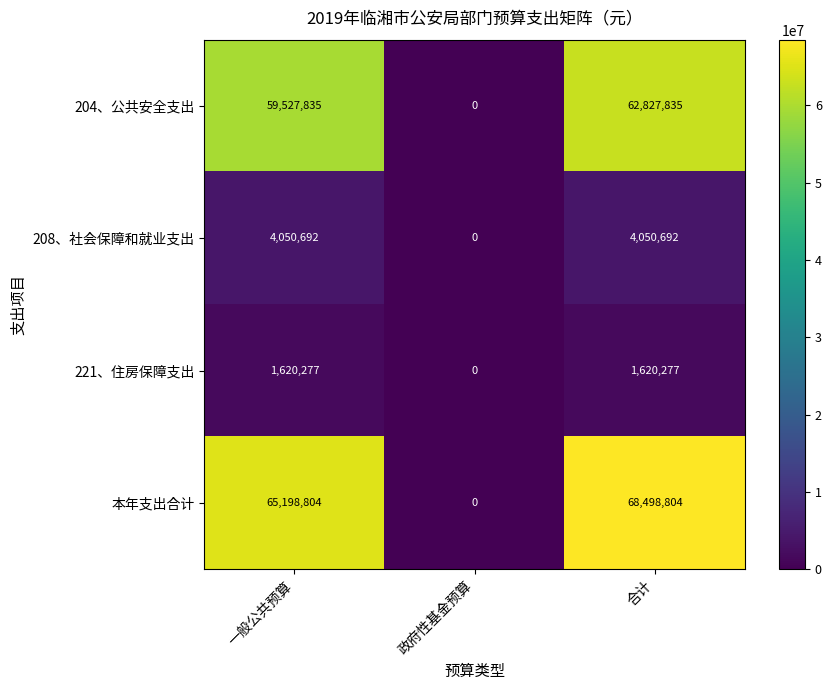

Reading left to right, transcribe all the data shown in this chart.

204、公共安全支出: 59527835	0	62827835
208、社会保障和就业支出: 4050692	0	4050692
221、住房保障支出: 1620277	0	1620277
本年支出合计: 65198804	0	68498804